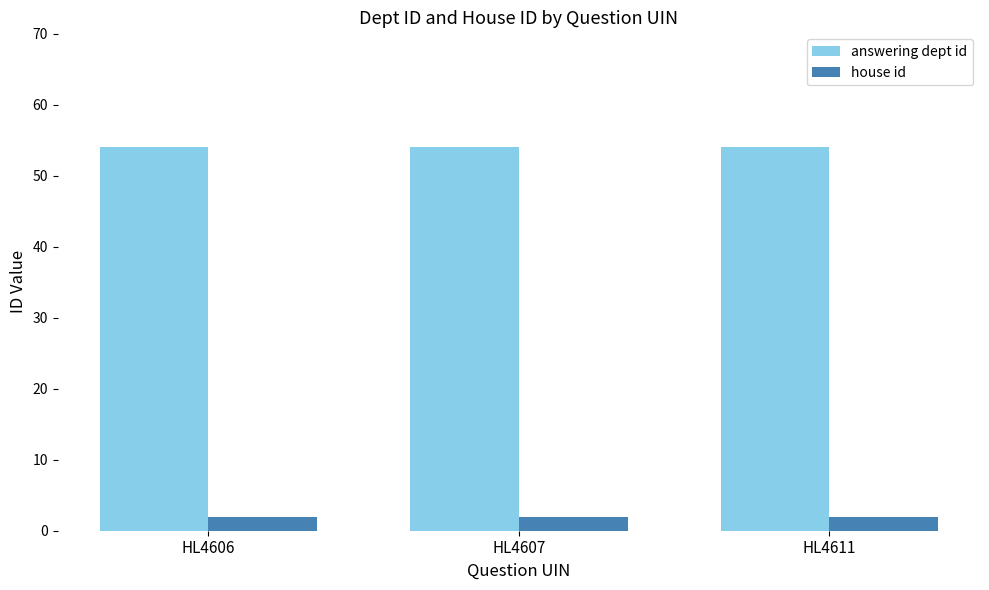

What is the greatest value displayed?

54